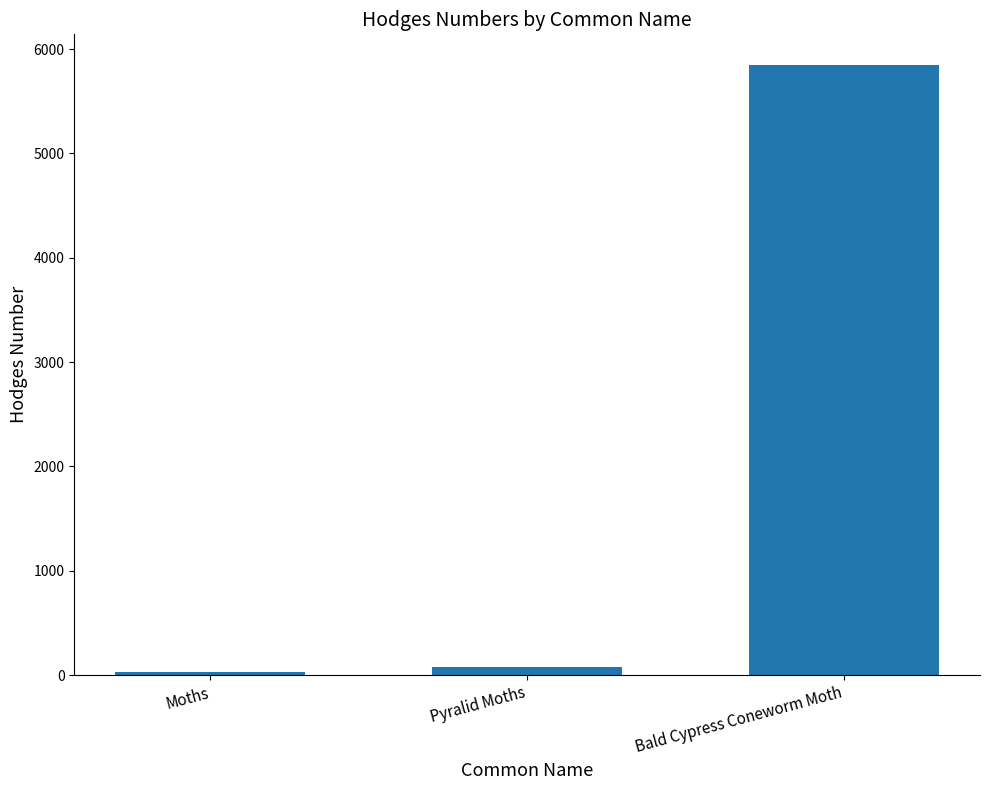

Reading left to right, transcribe all the data shown in this chart.

29.0	80.1	5849.0